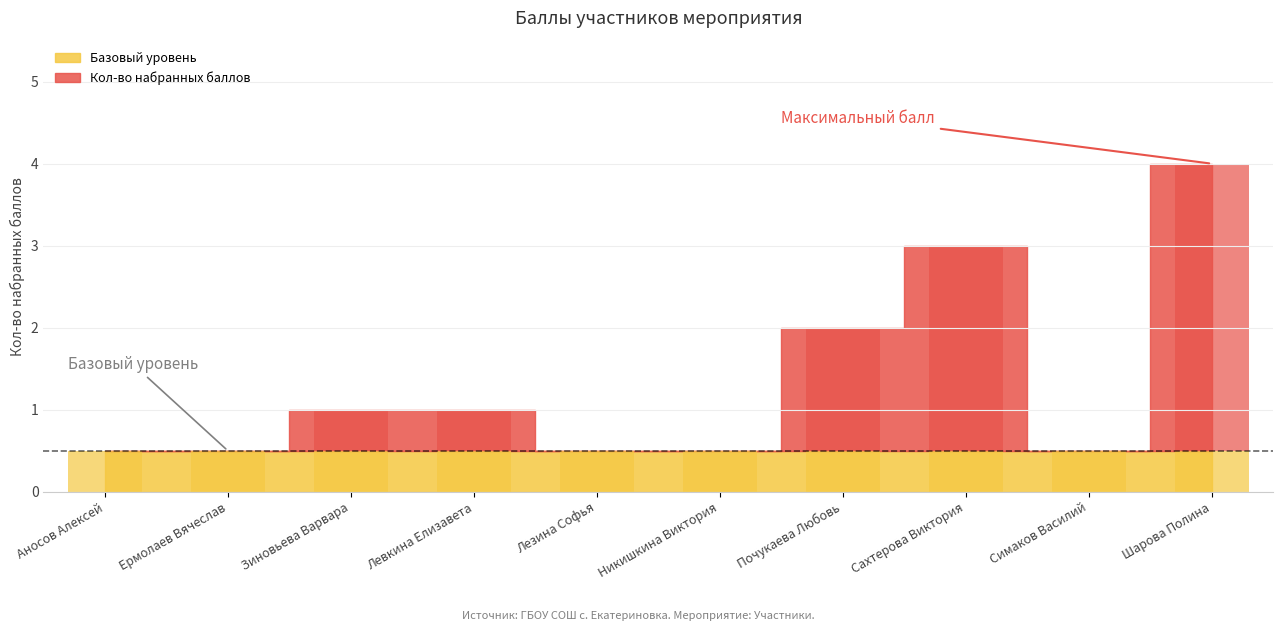

What is the change in value from Ермолаев Вячеслав to Левкина Елизавета?

+1